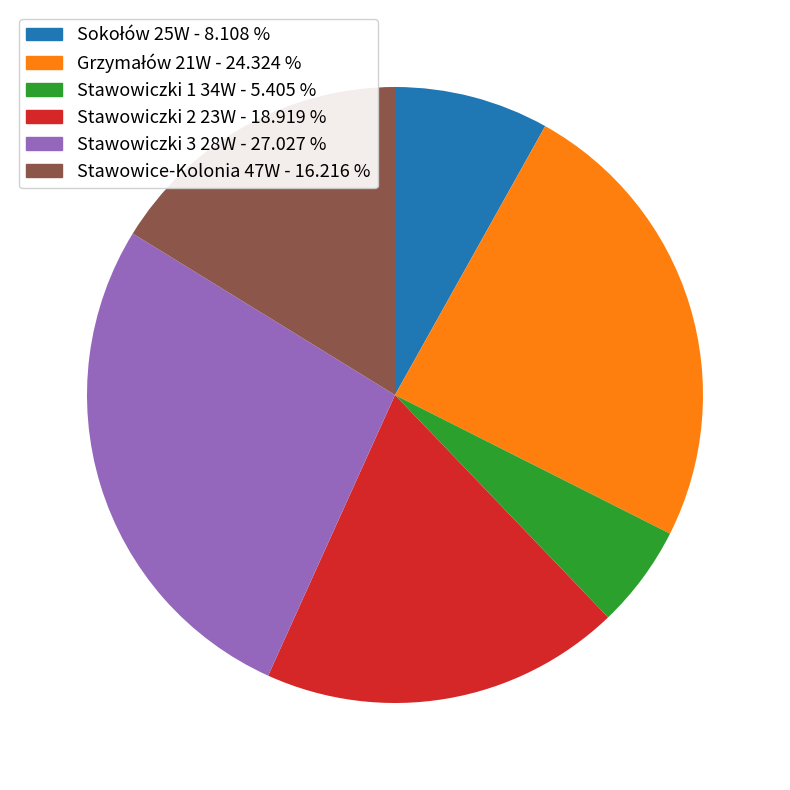

Is there any slice that represents more than half of the pie?

No